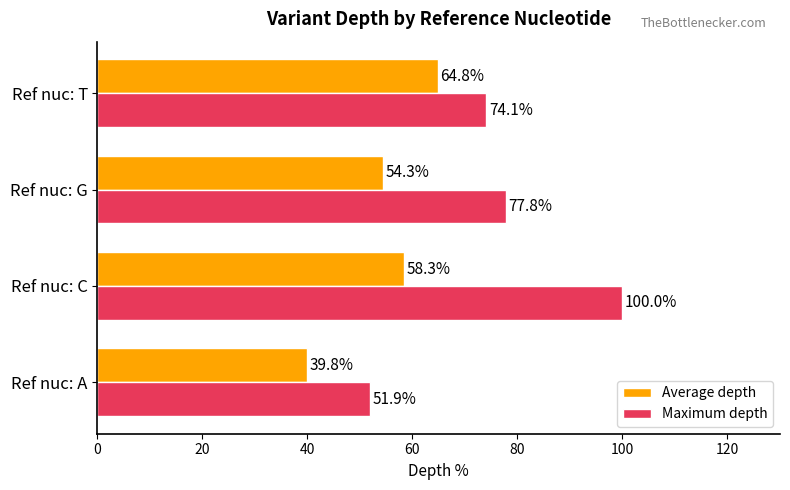

The Average depth series shows 9.9 at Ref nuc: A. True or false?

False